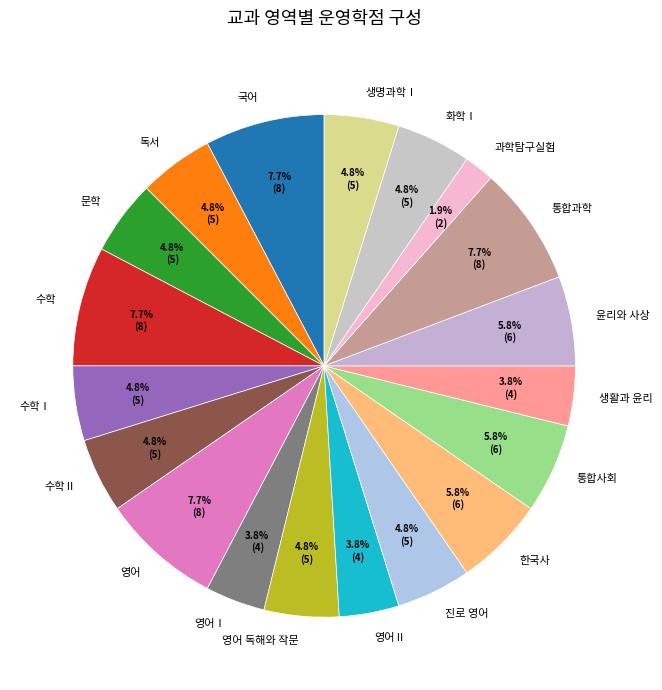

Which slice is the smallest?

과학탐구실험